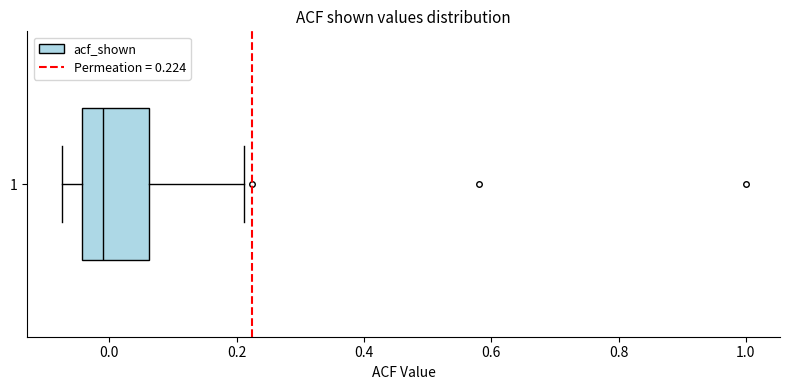

Transcribe this box plot: give where the median line is, the range the box spans, and where the two whiskers end, as read against the x-axis. The values are not printed on the chart, so give them approximately, as read against the axis.

median 0.00, box -0.04 to 0.06, whiskers -0.08 to 0.22